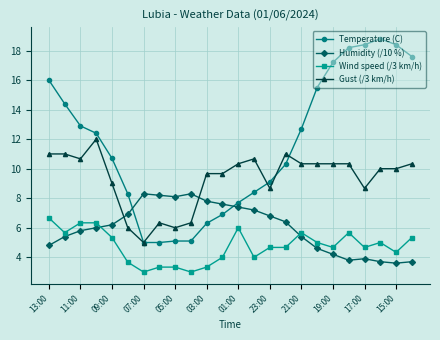

What is the lowest value of the Temperature (C) series?

5.0